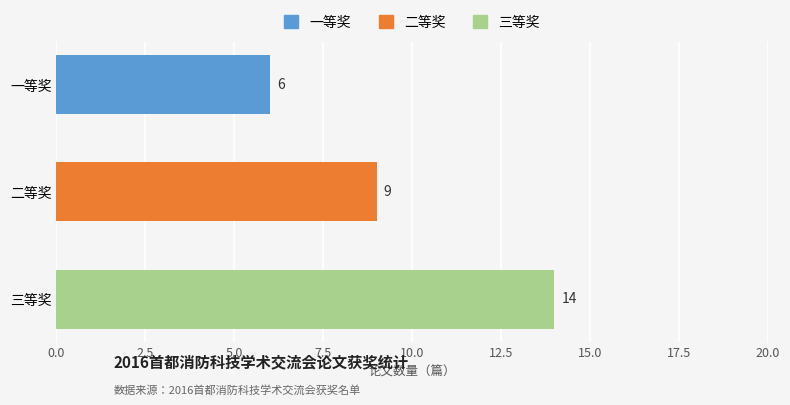

What is the maximum value shown in the chart?

14